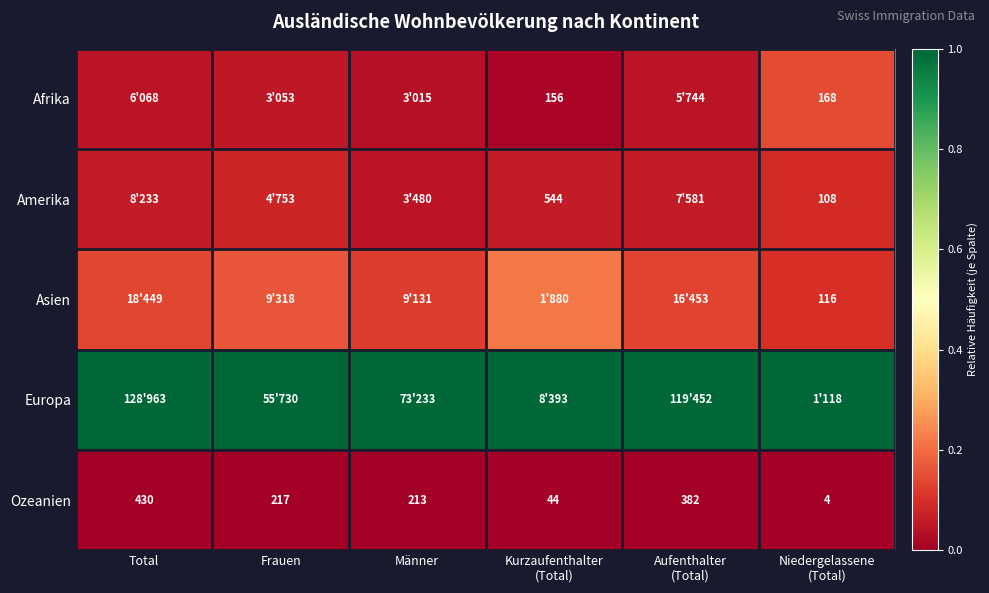

At which label does Ozeanien first exceed 217?

Total